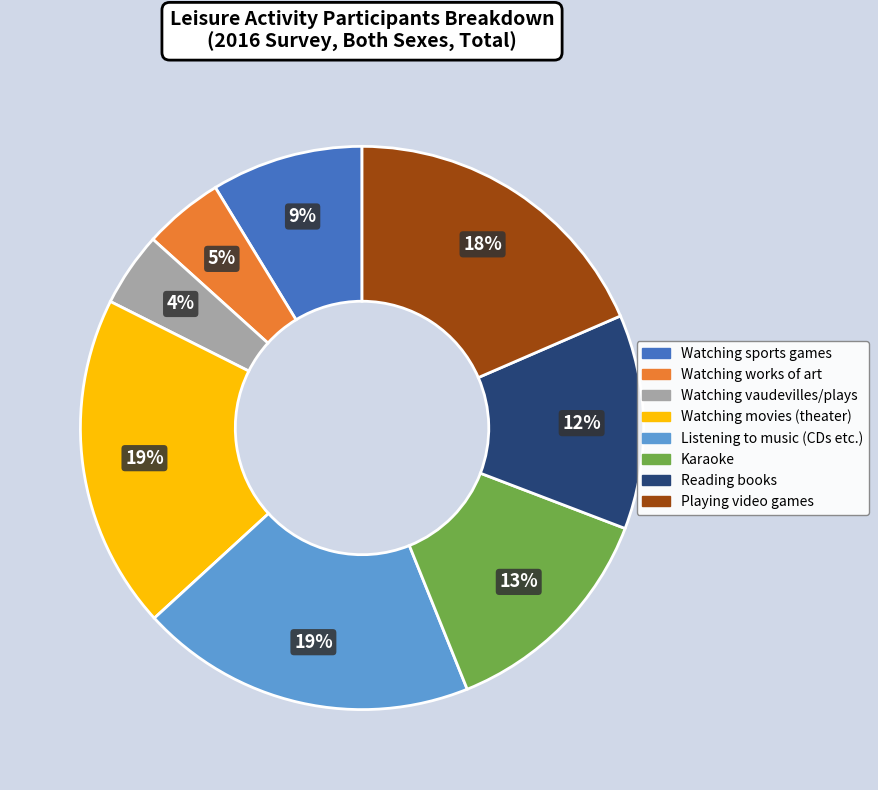

Does Watching works of art account for over 50% of the chart?

No